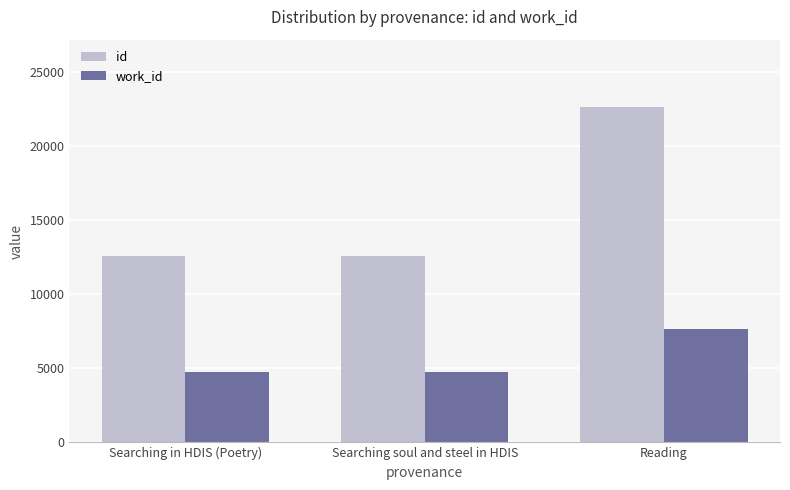

At how many categories does at least one series exceed 14412?

1